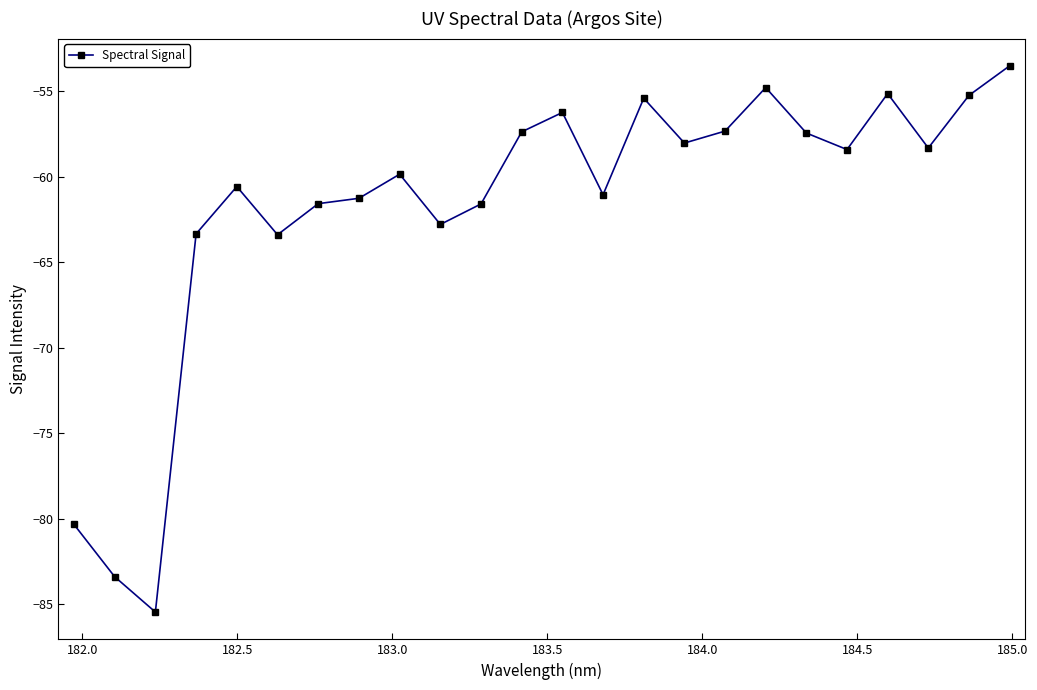

What is the average value?

-61.7